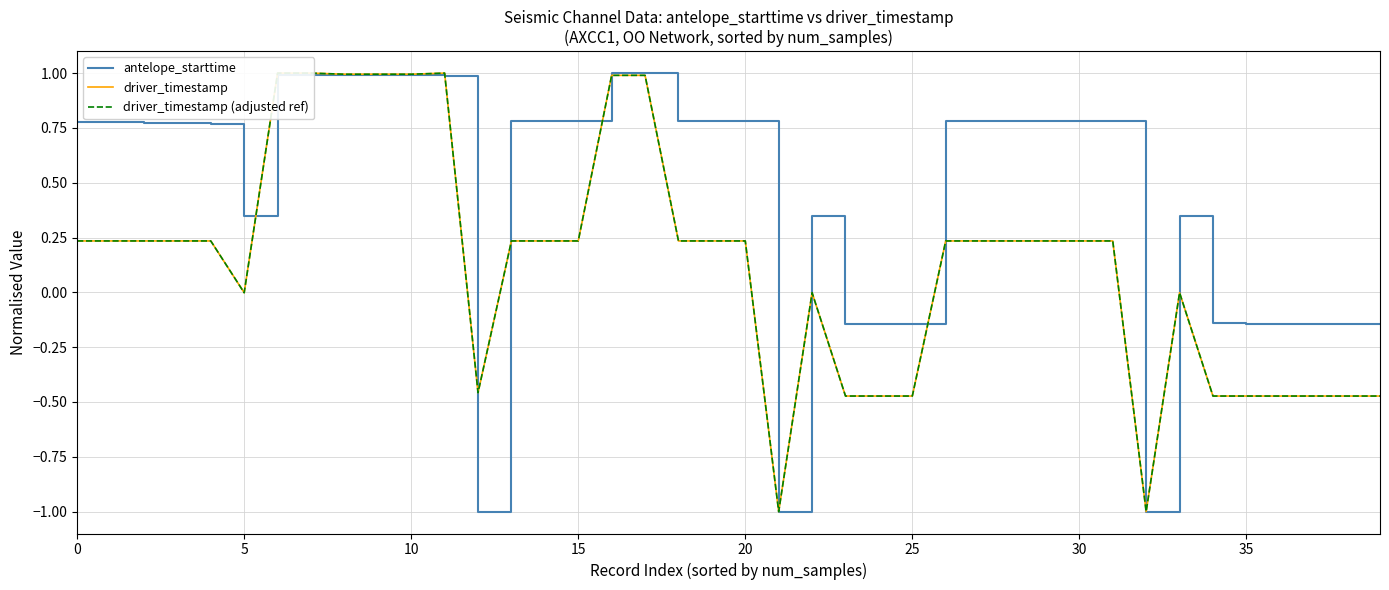

The antelope_starttime series shows 1.0 at 30. True or false?

False